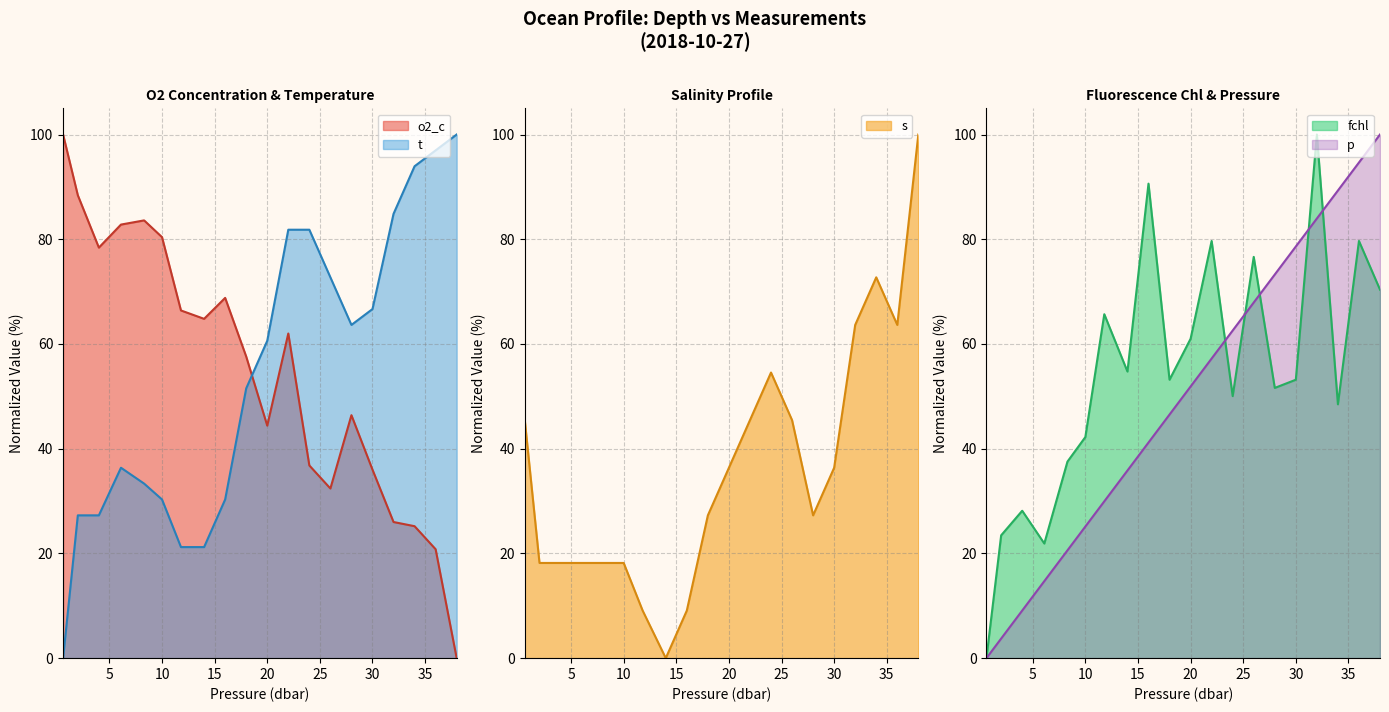

How many intersections are there between t and s?

1